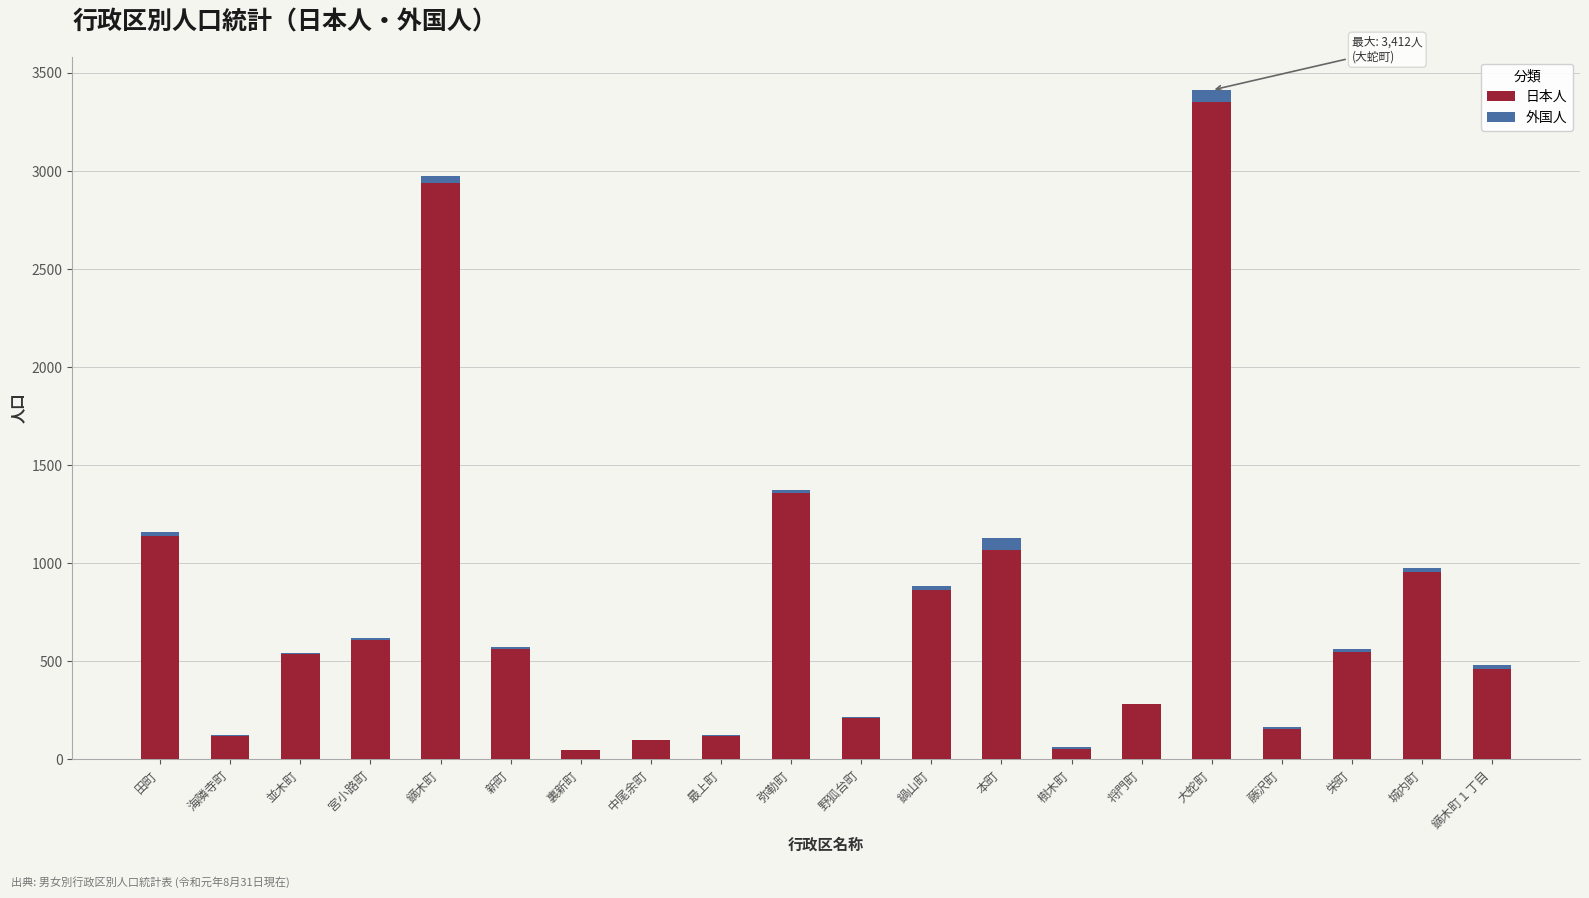

How many categories are shown in the chart?

20